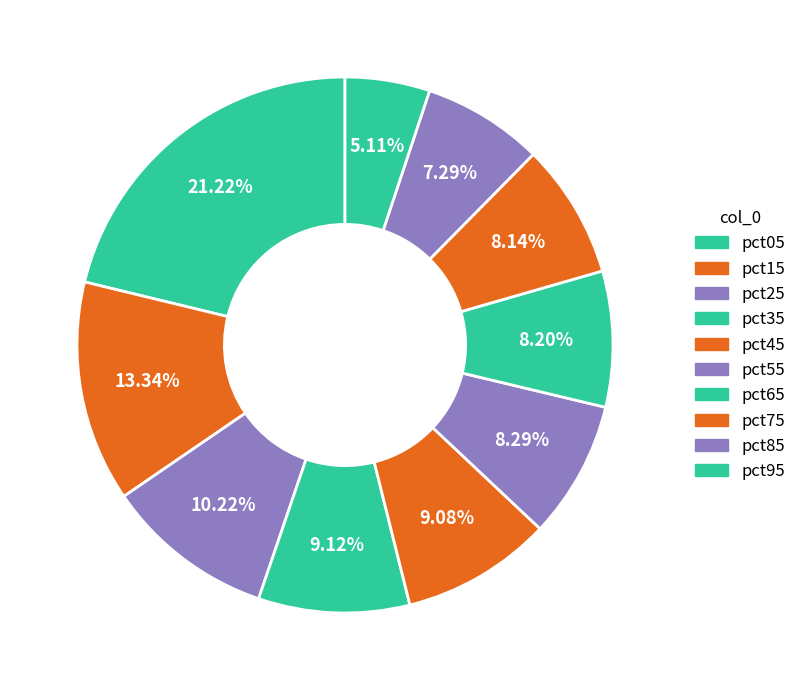

Does pct25 represent more than half of the total?

No